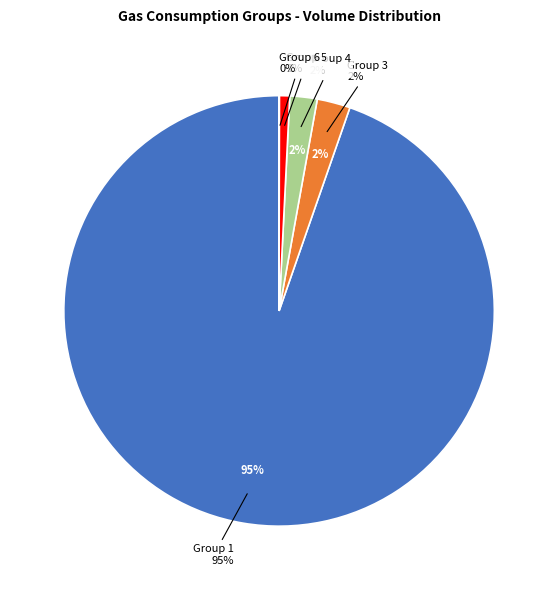

Count the number of slices in the pie.

6